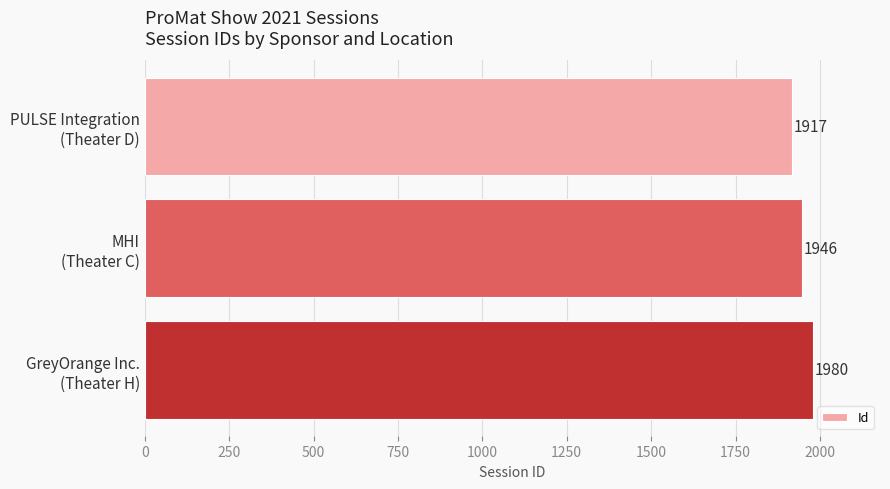

How many values are between 1917 and 1980?

3